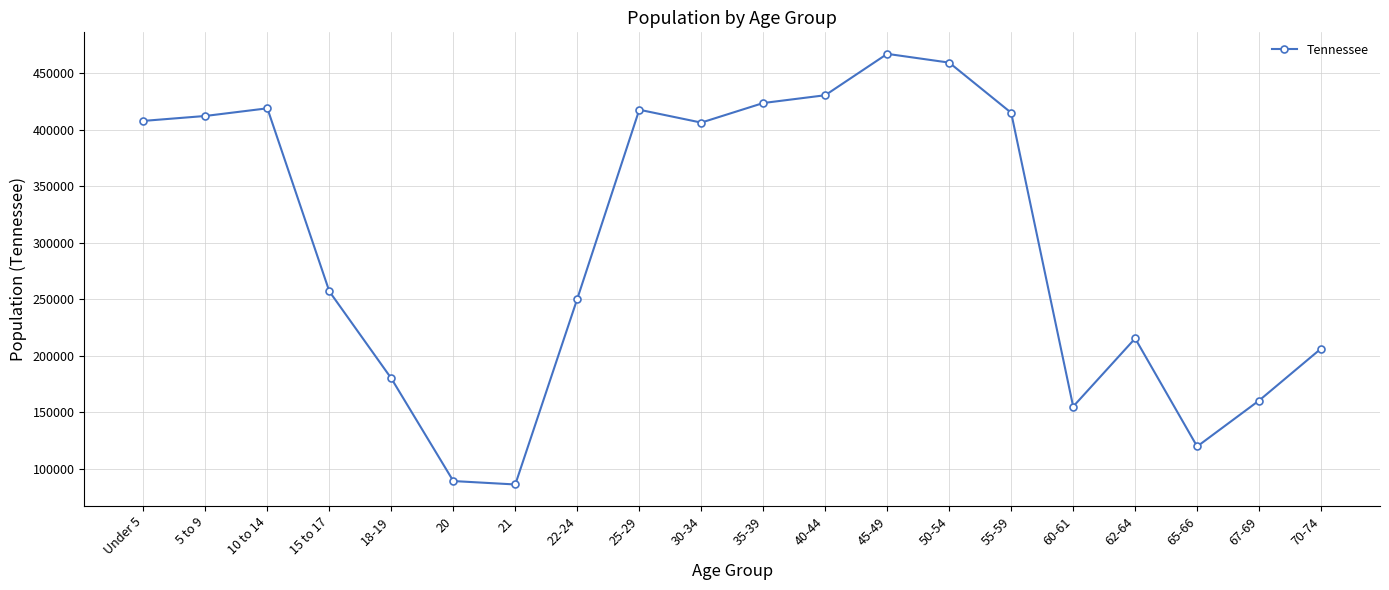

The chart shows a value of 184770 at 10 to 14. True or false?

False